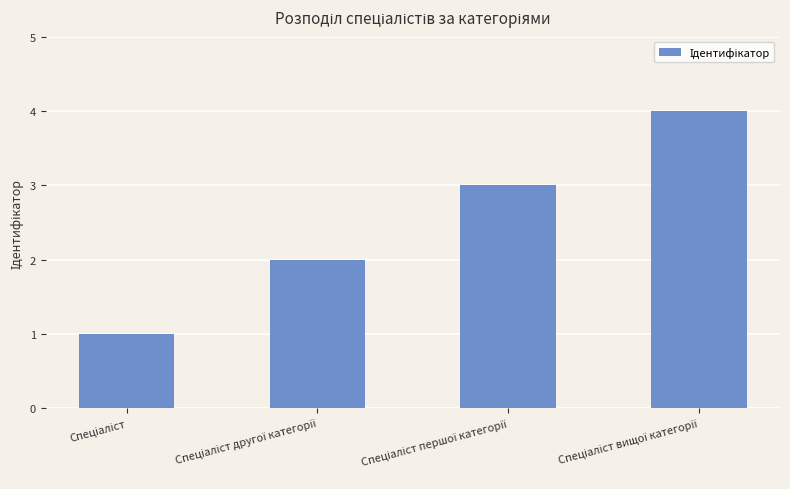

What is the maximum value shown in the chart?

4